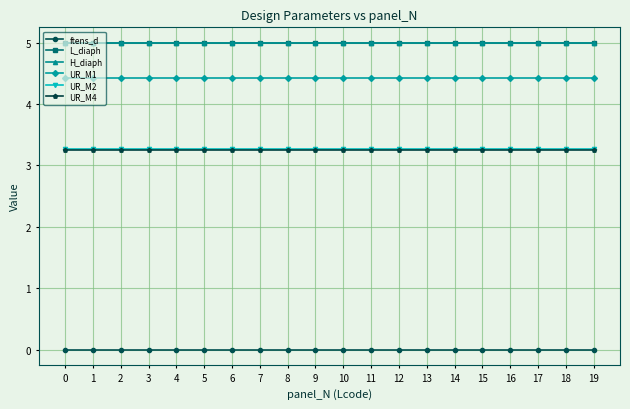

Is this an area chart (filled region under the line)?

No